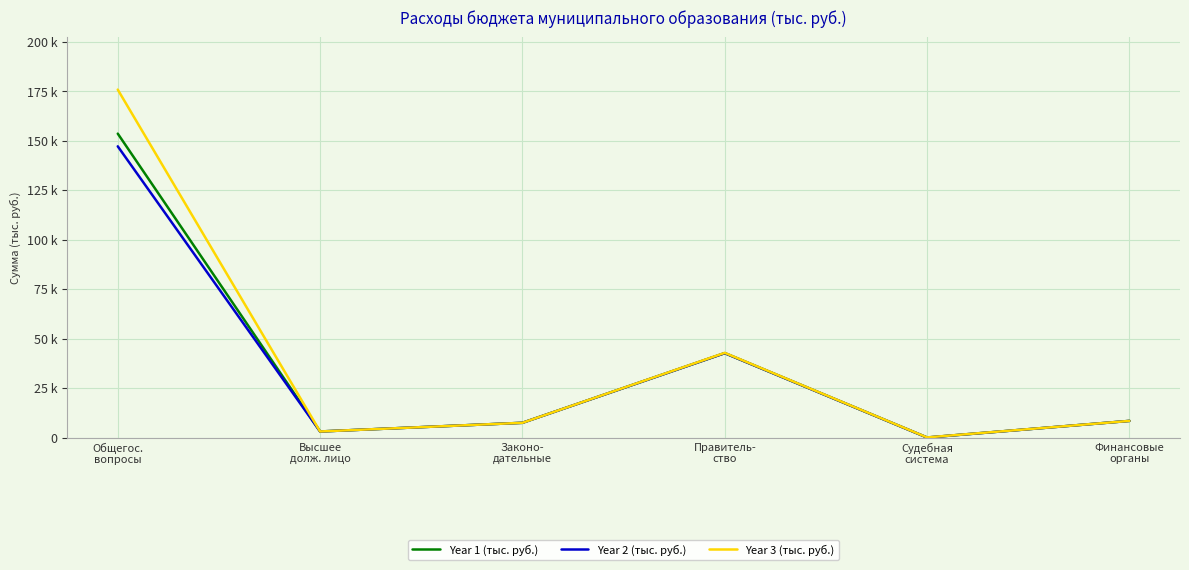

What value does the Year 1 (тыс. руб.) series have at Законо-
дательные?

7441.2